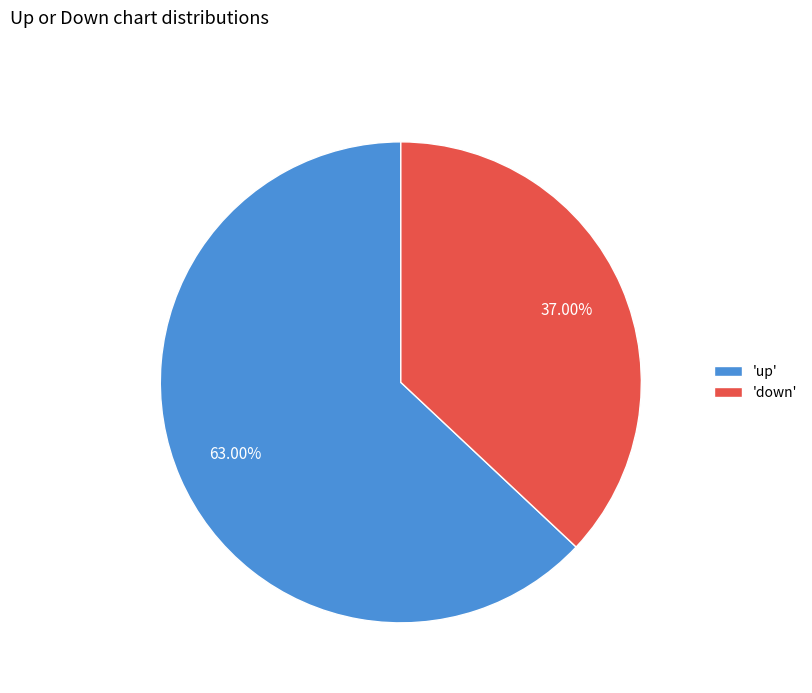

Which category has the smallest portion of the pie?

'down'